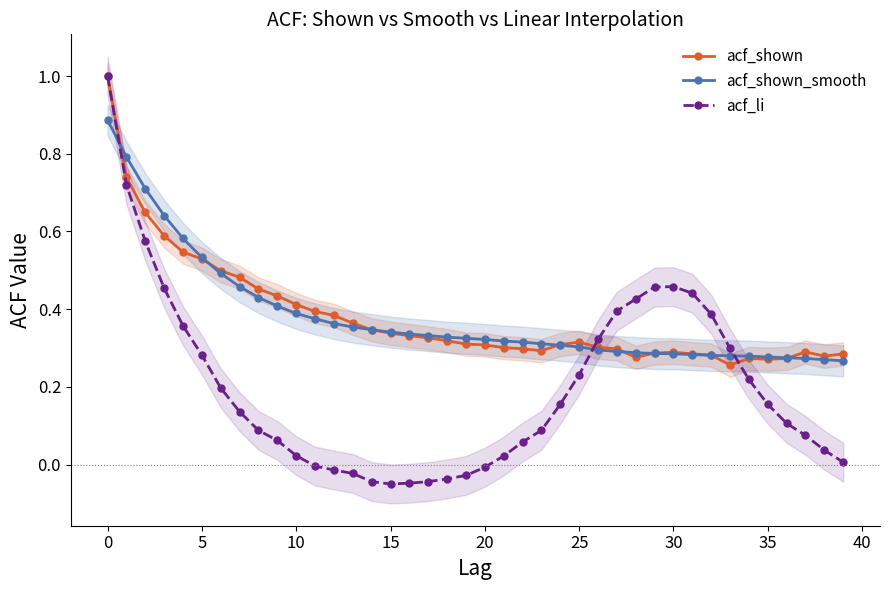

How many lines are shown in the chart?

3